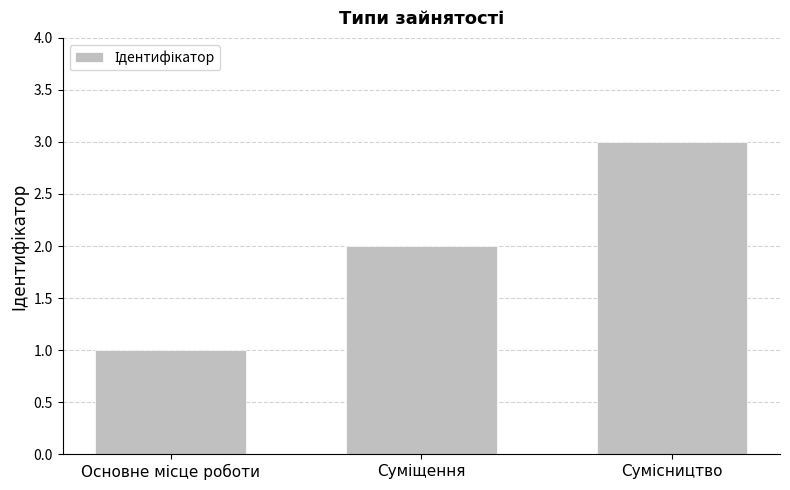

Are the bars horizontal?

No